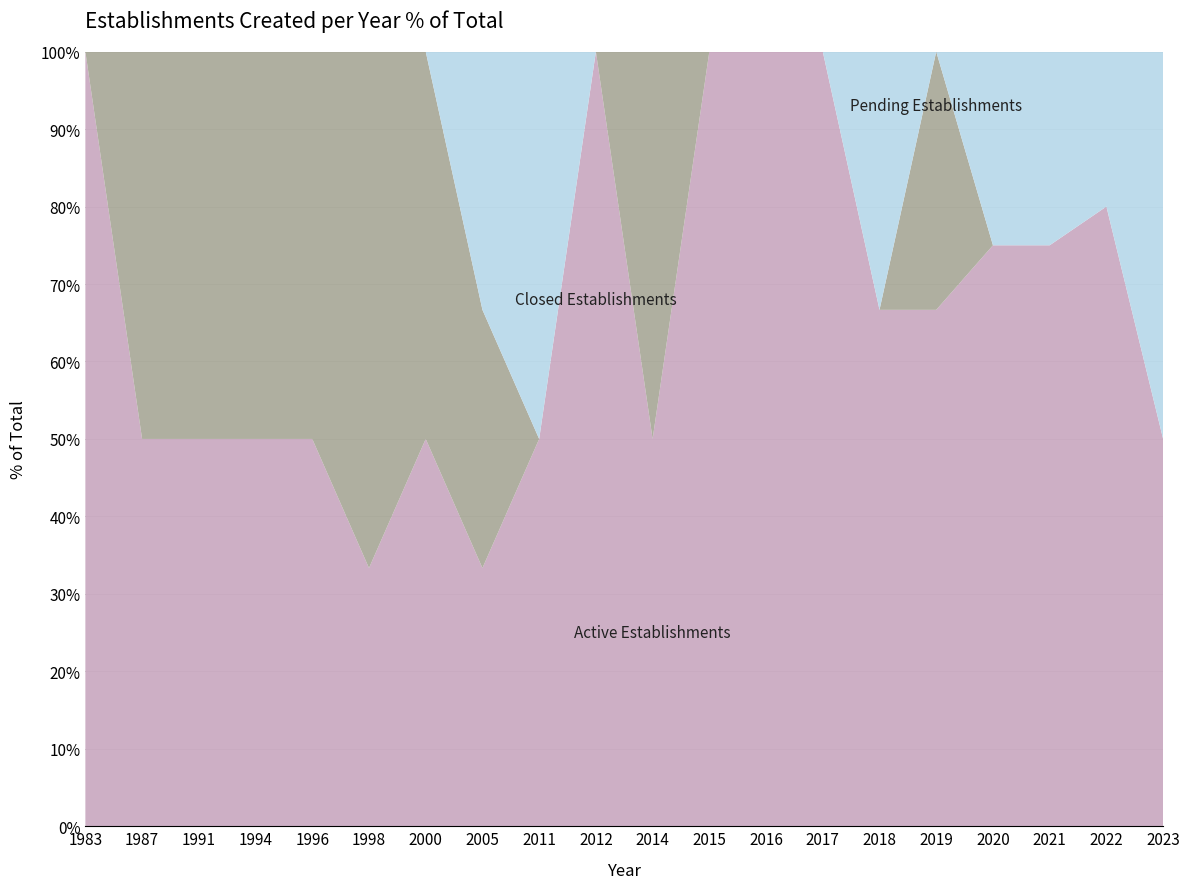

Reading left to right, list all the values displayed in this chart.

Active Establishments: 1	1	1	1	1	1	1	1	1	1	1	2	1	2	2	2	3	3	4	1
Closed Establishments: 0	1	1	1	1	2	1	1	0	0	1	0	0	0	0	1	0	0	0	0
Pending Establishments: 0	0	0	0	0	0	0	1	1	0	0	0	0	0	1	0	1	1	1	1